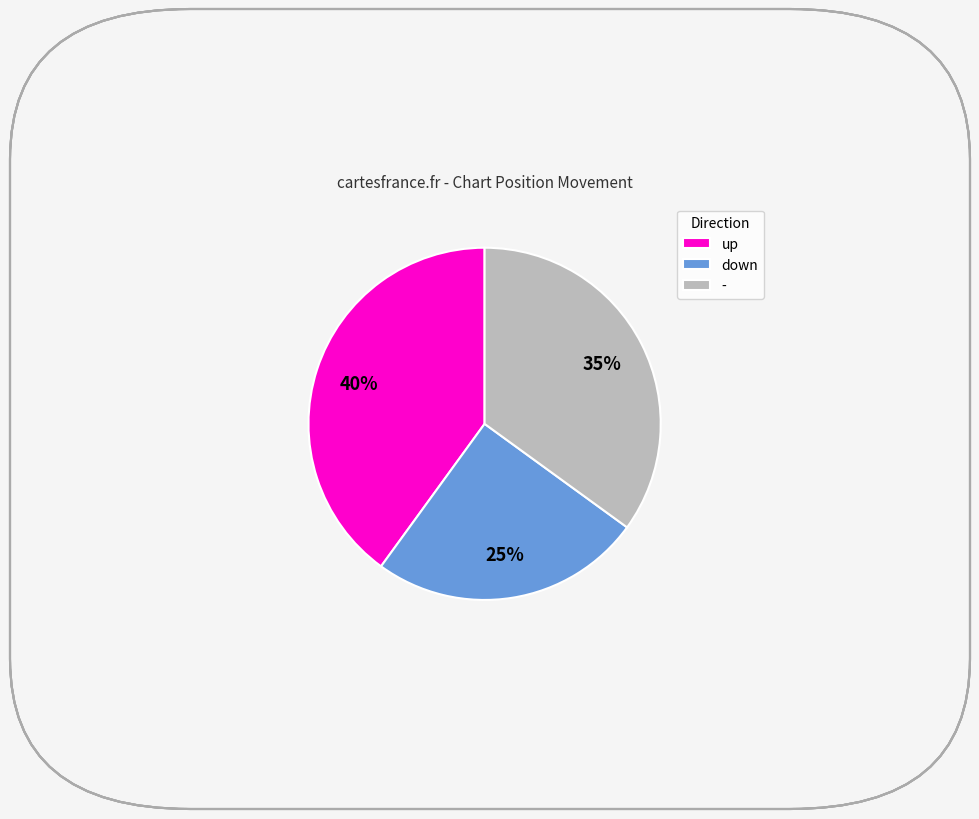

The up slice represents 29% of the pie. True or false?

False